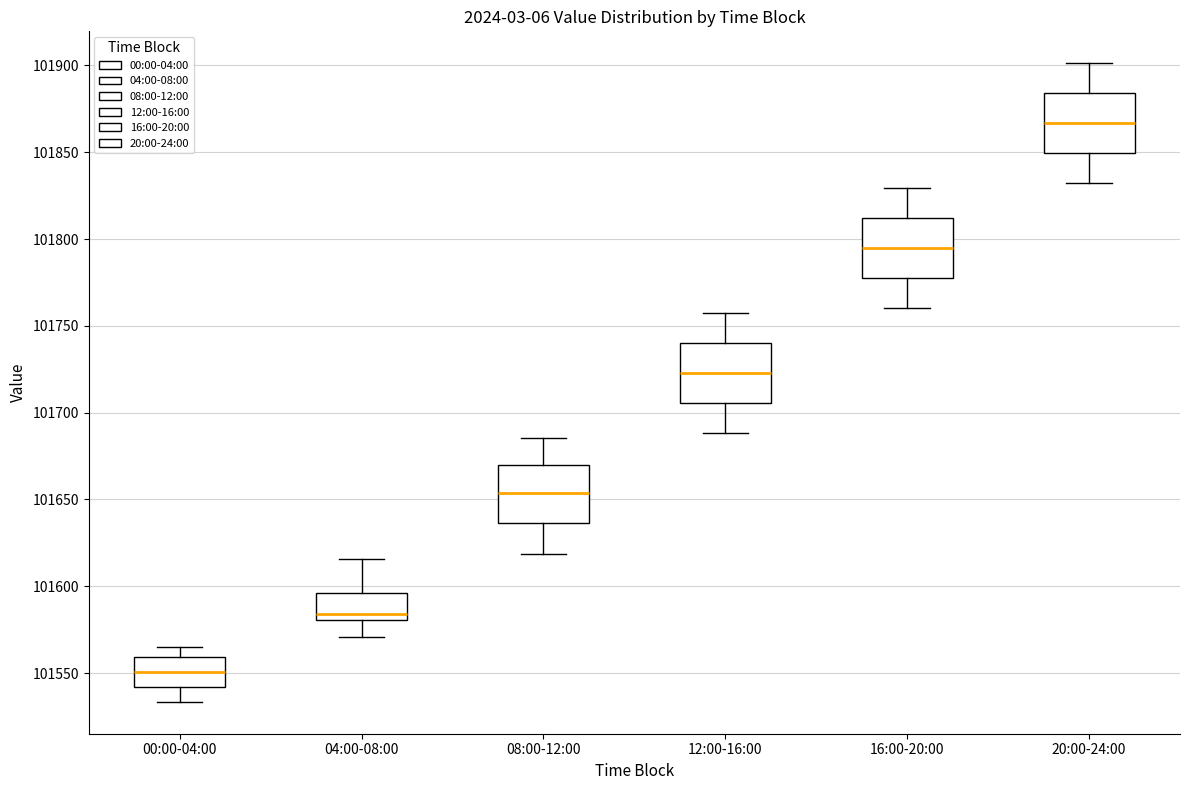

Reading left to right, transcribe this box plot: for each box, give where its median line is, the range the box spans, and where its two whiskers end, as read against the y-axis. The values are not printed on the chart, so give them approximately, as read against the axis.

00:00-04:00: median 101550, box 101540 to 101560, whiskers 101535 to 101565
04:00-08:00: median 101585, box 101580 to 101595, whiskers 101570 to 101615
08:00-12:00: median 101655, box 101635 to 101670, whiskers 101620 to 101685
12:00-16:00: median 101725, box 101705 to 101740, whiskers 101690 to 101755
16:00-20:00: median 101795, box 101775 to 101810, whiskers 101760 to 101830
20:00-24:00: median 101865, box 101850 to 101885, whiskers 101830 to 101900